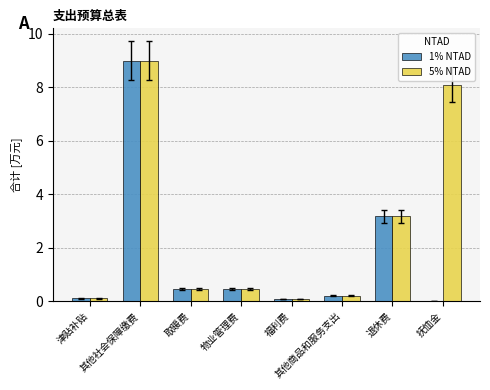

The 1% NTAD series shows 0.4 at 取暖费. True or false?

True